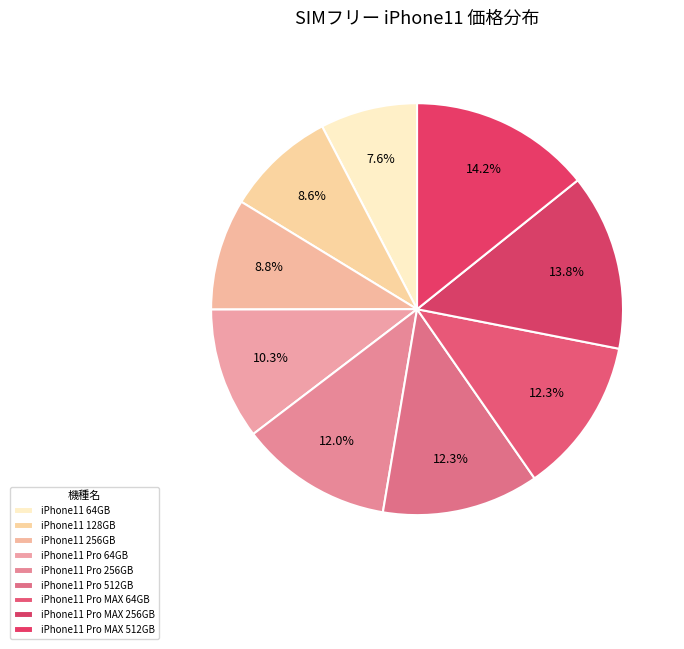

To the nearest percent, what is the combined percentage of iPhone11 128GB and iPhone11 Pro 512GB?

21%